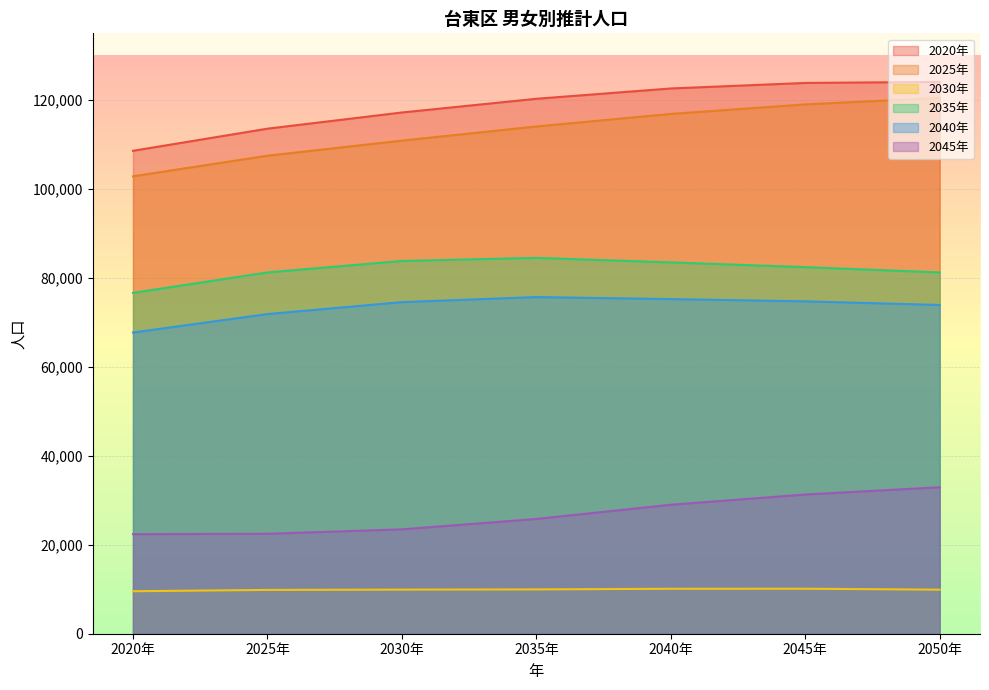

What is the difference between the highest and lowest values at 2045年?

113728